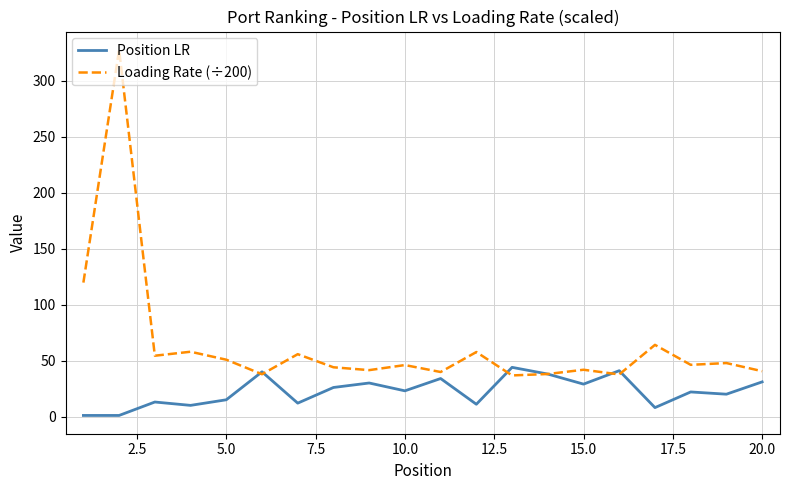

What is the difference between the second highest and minimum values in the Position LR series?

40.0